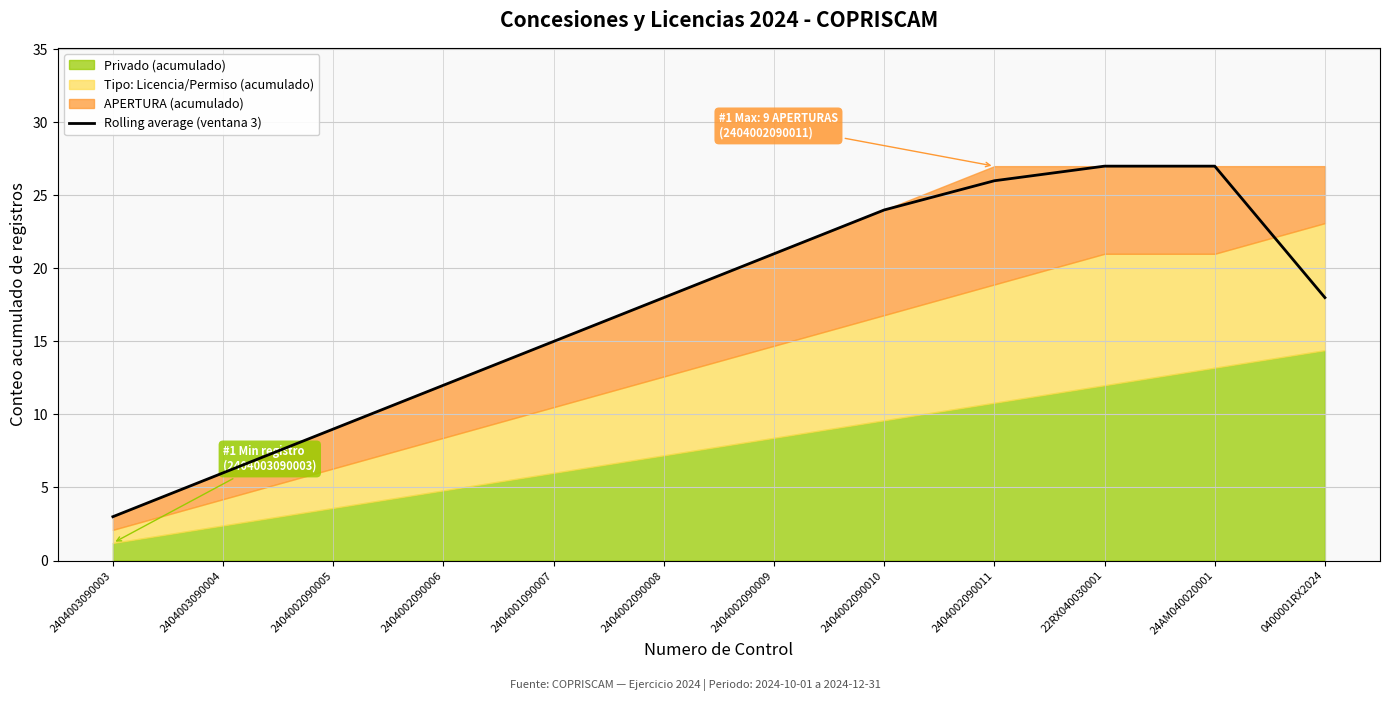

Reading left to right, extract all data points from this chart.

3	6	9	12	15	18	21	24	26	27	27	18